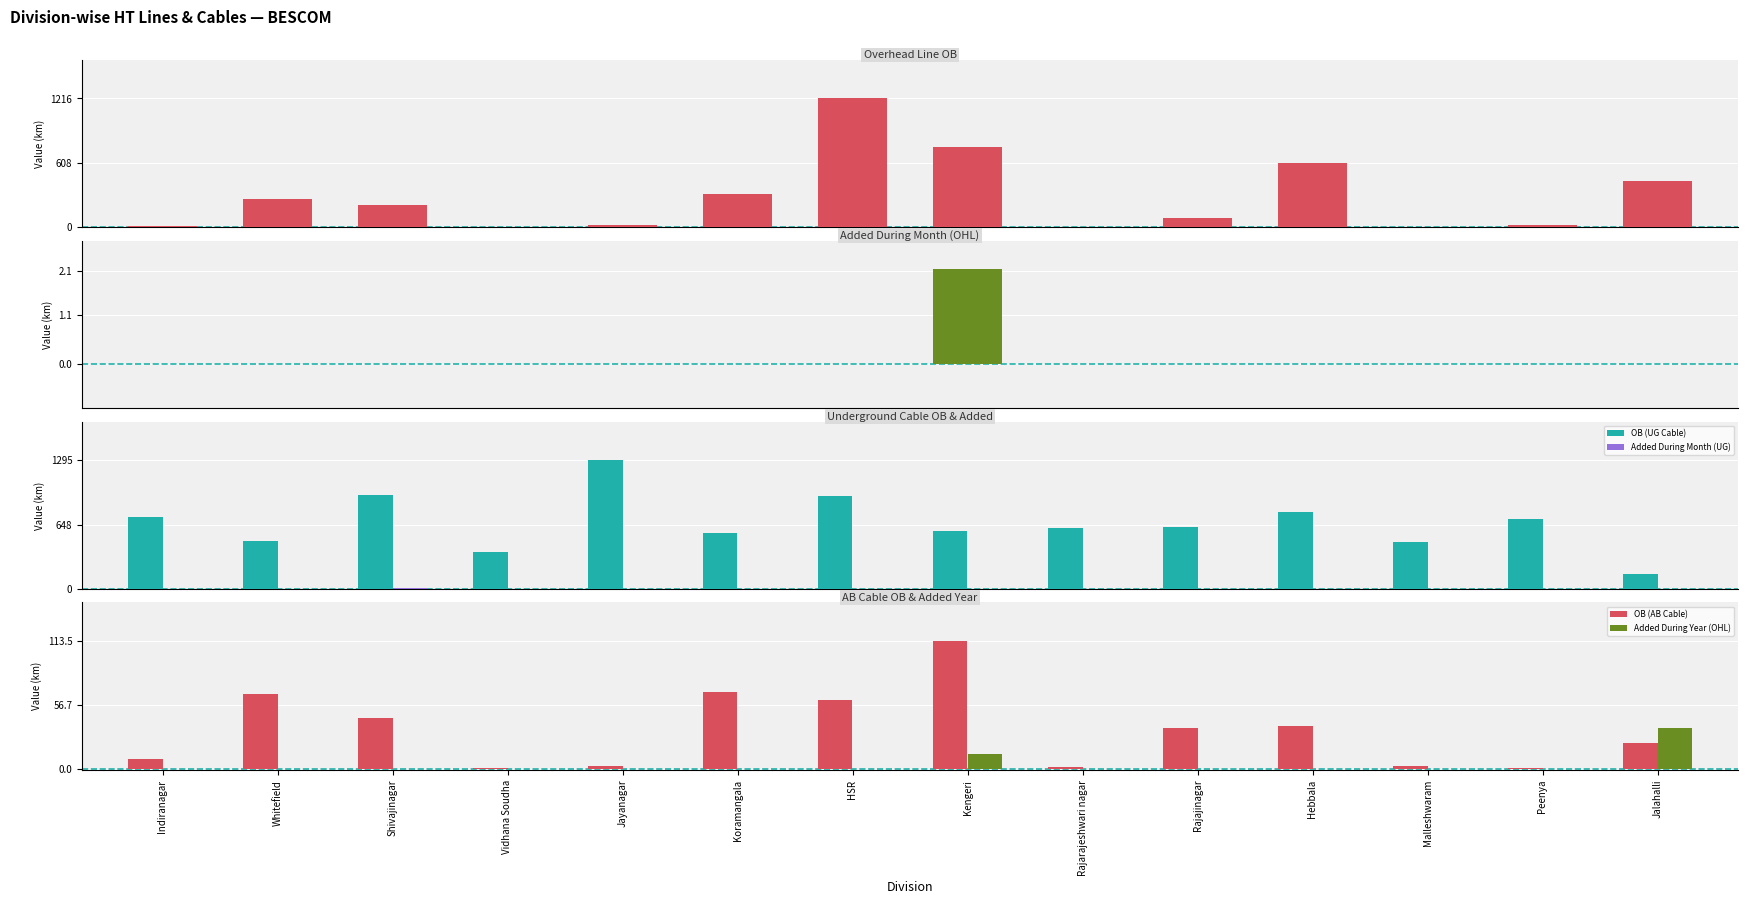

At how many categories does at least one series exceed 398?

13